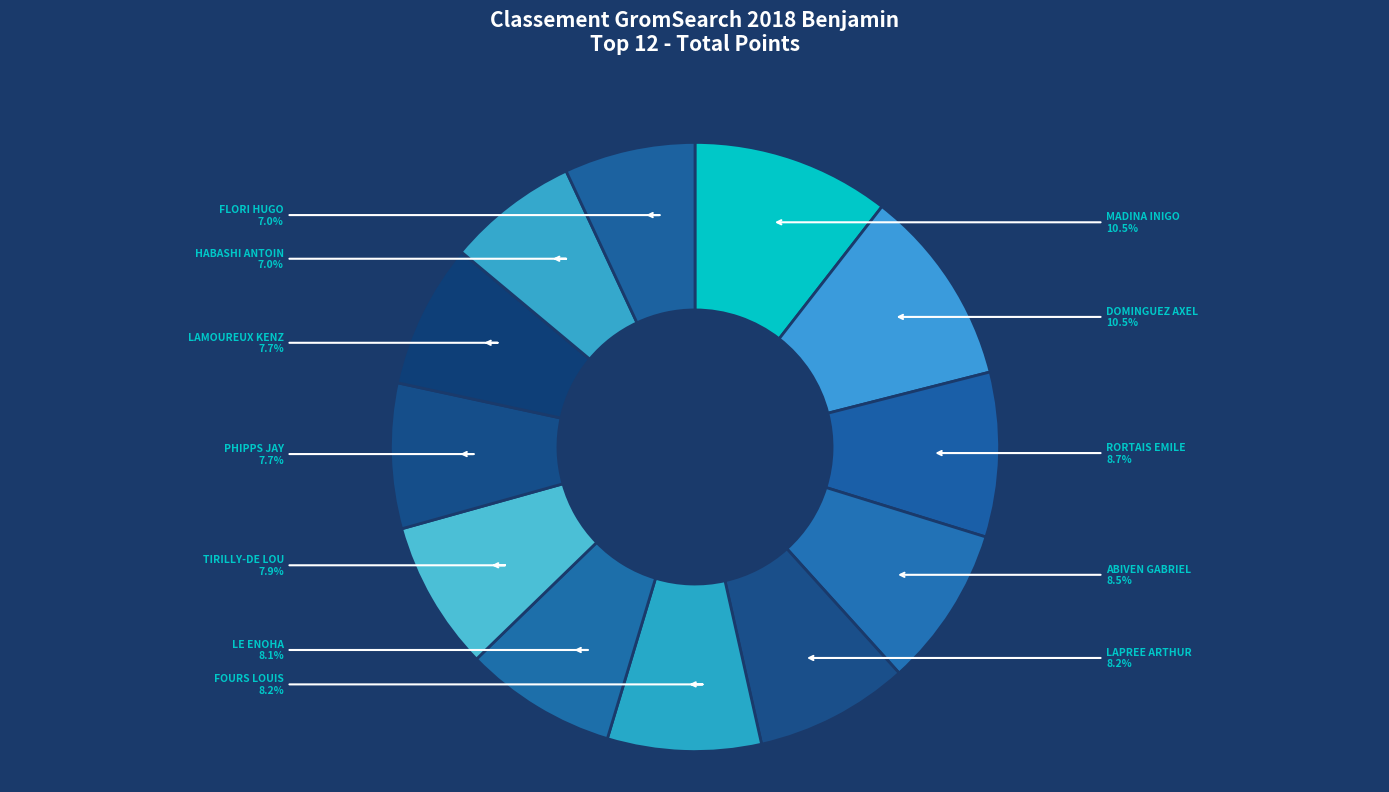

Which slice is the largest?

MADINA INIGO